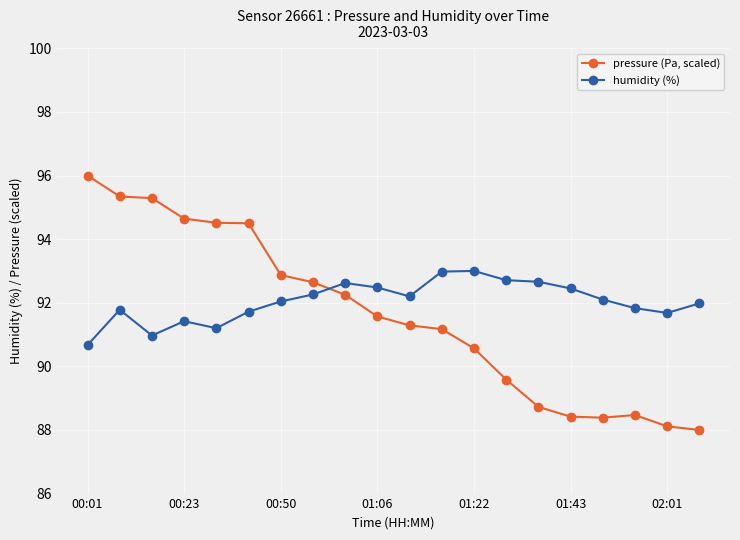

What is the minimum value shown in the chart?

88.0